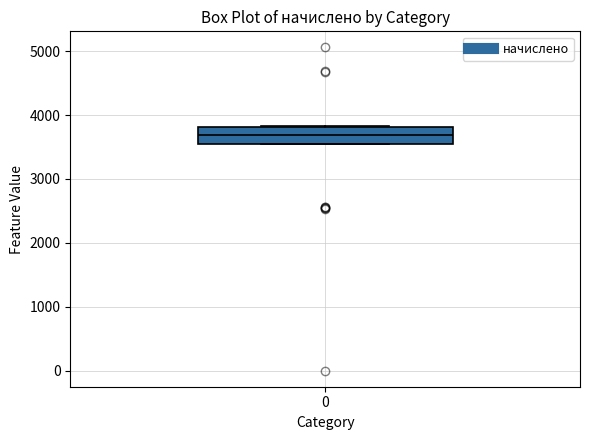

Transcribe this box plot: give where the median line is, the range the box spans, and where the two whiskers end, as read against the y-axis. The values are not printed on the chart, so give them approximately, as read against the axis.

median 3700, box 3600 to 3800, whiskers 3500 to 3800